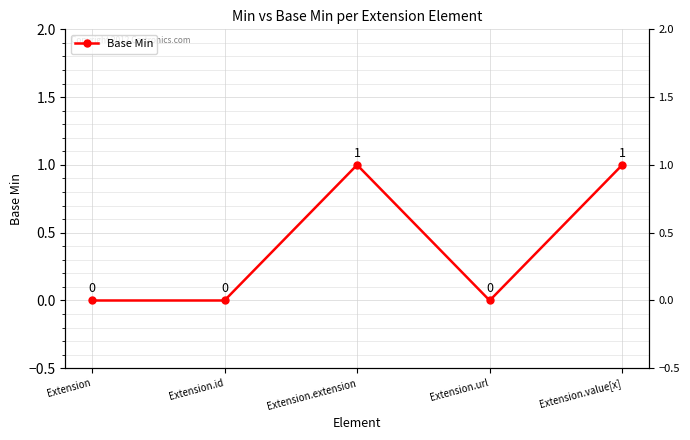

Is it true that the value at Extension.url is 0?

True